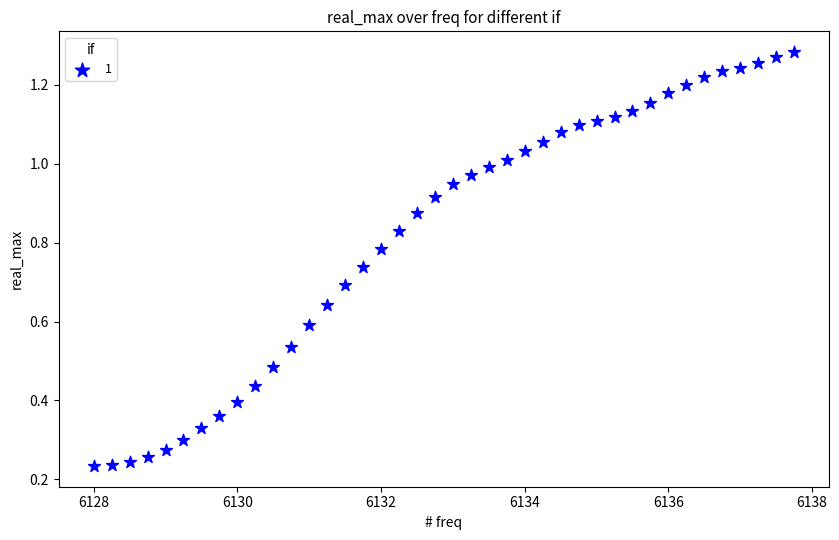

What is the range of X values (max minus min)?

9.8